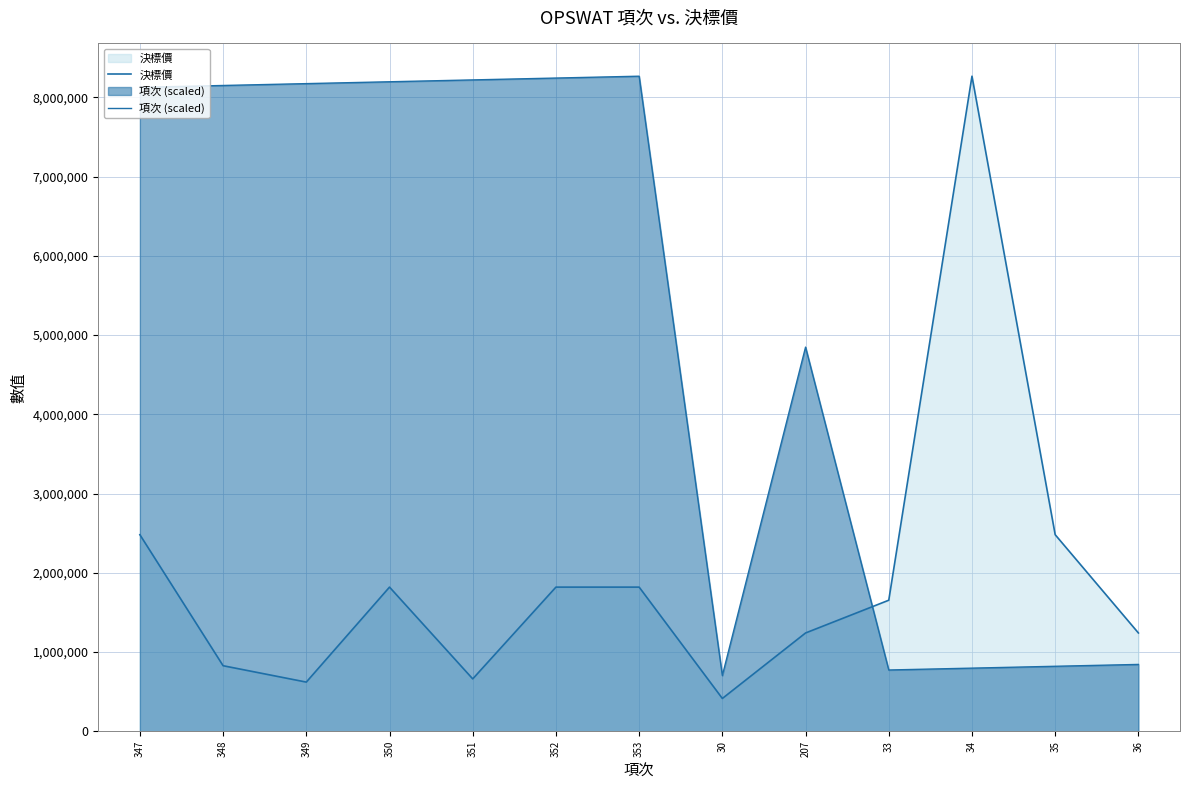

How many categories are shown in the chart?

13